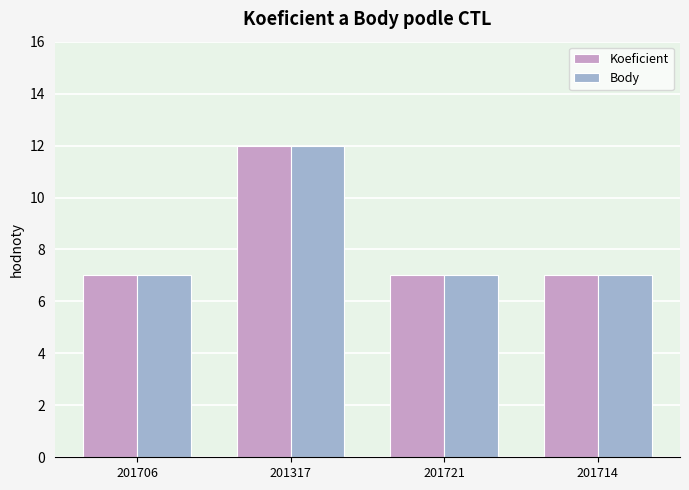

How many distinct data groups are displayed?

2